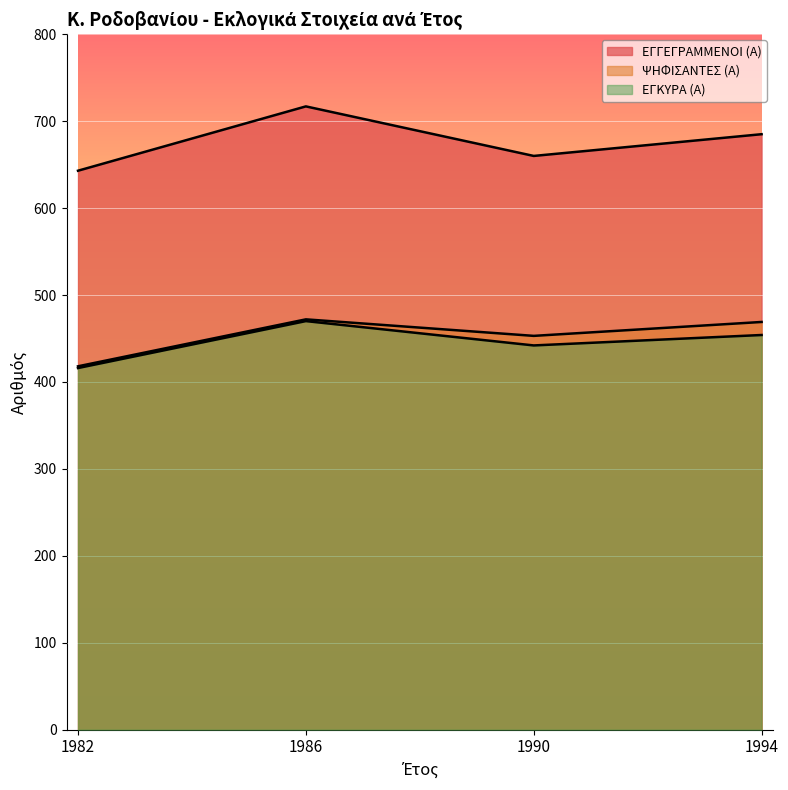

What is the maximum value for ΕΓΚΥΡΑ (Α)?

470